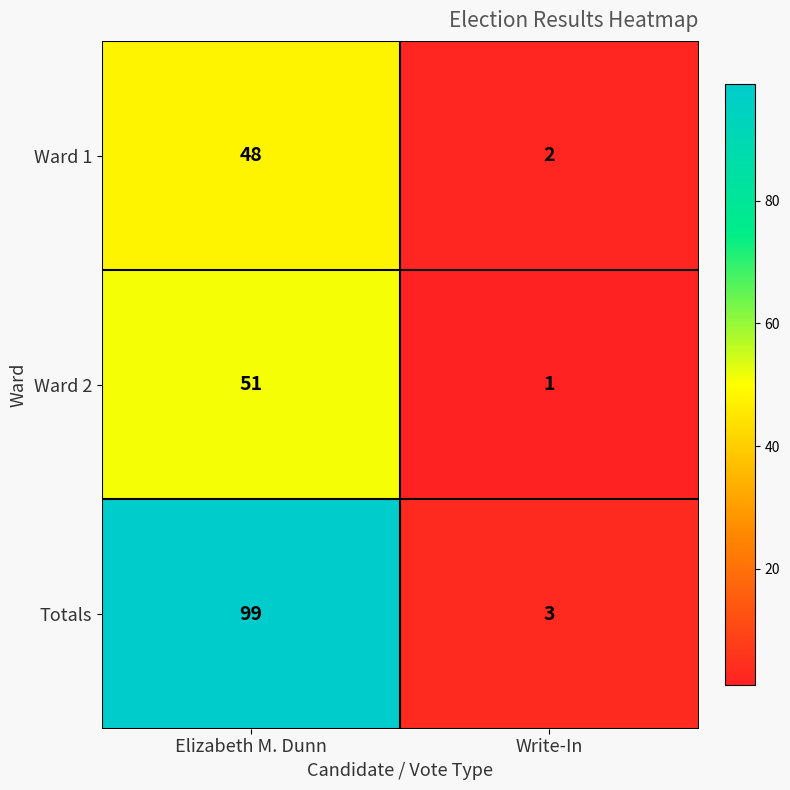

What is the approximate value of Ward 2 at Elizabeth M. Dunn, to the nearest 5?

50